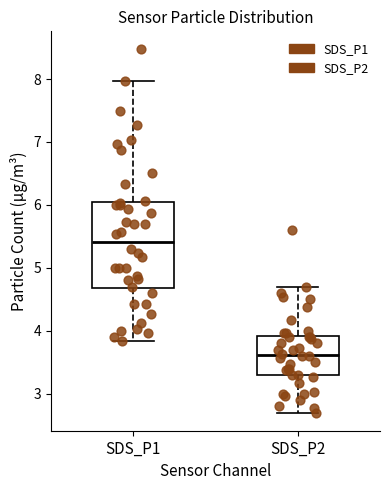

Which box's median line is the lowest?

SDS_P2